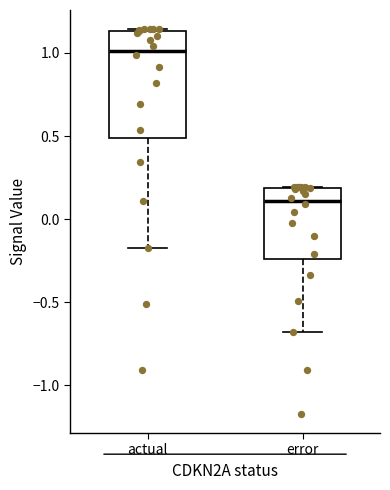

Reading left to right, transcribe this box plot: for each box, give where its median line is, the range the box spans, and where its two whiskers end, as read against the y-axis. The values are not printed on the chart, so give them approximately, as read against the axis.

actual: median 1.00, box 0.50 to 1.15, whiskers -0.15 to 1.15
error: median 0.10, box -0.25 to 0.20, whiskers -0.70 to 0.20